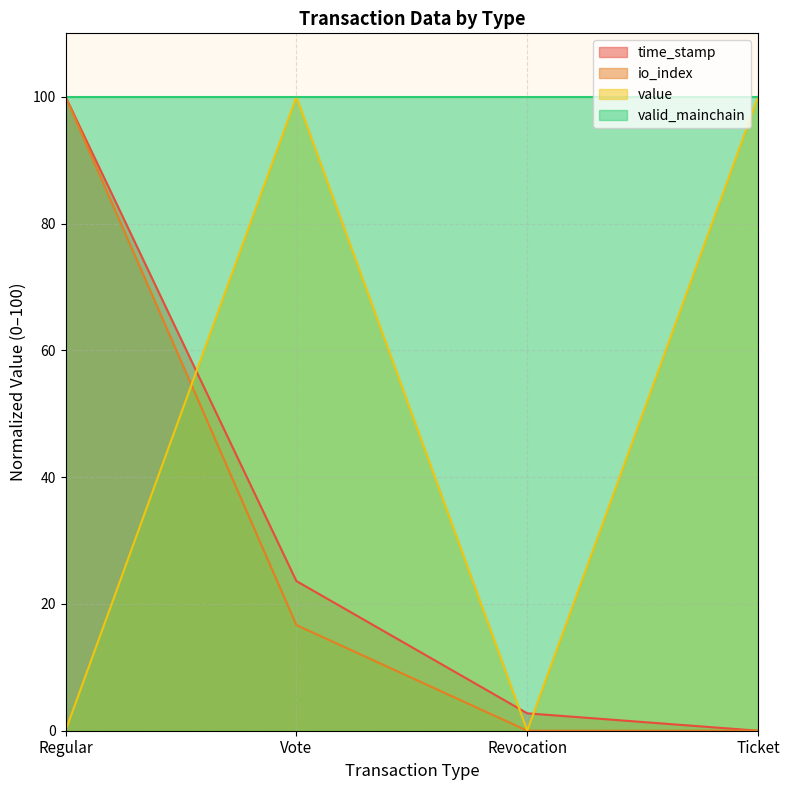

True or false: time_stamp has more than 0 interior local peaks.

False